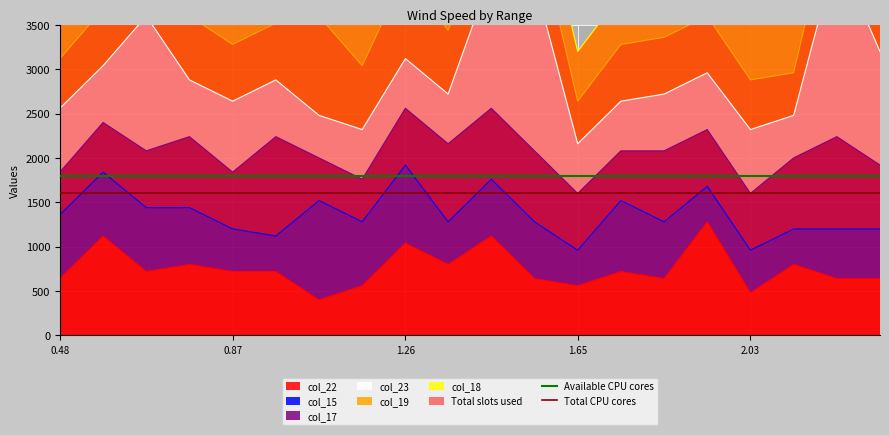

The value of col_22 at 1.26 is 1040. True or false?

True